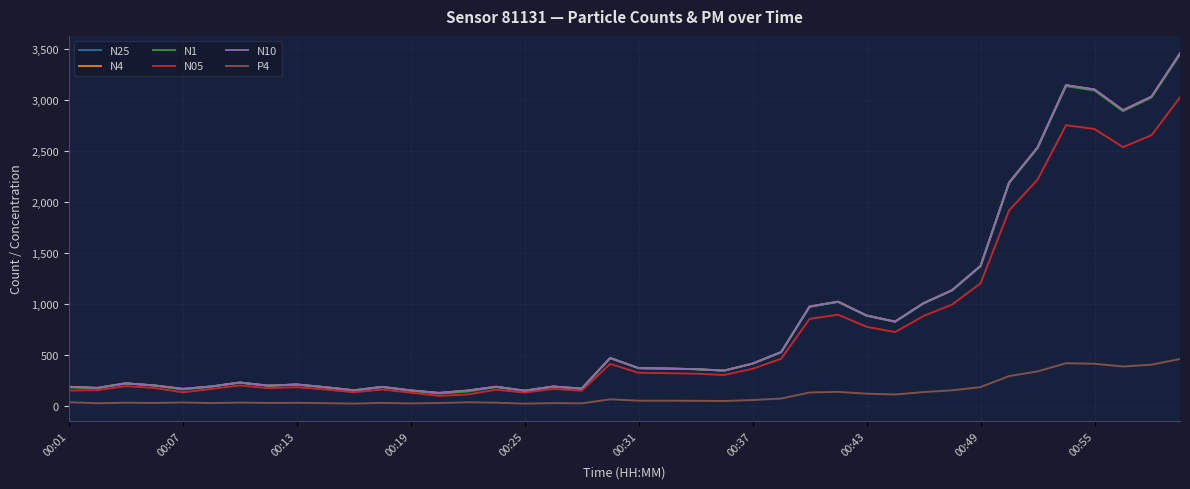

True or false: N25 and P4 intersect in this chart.

False